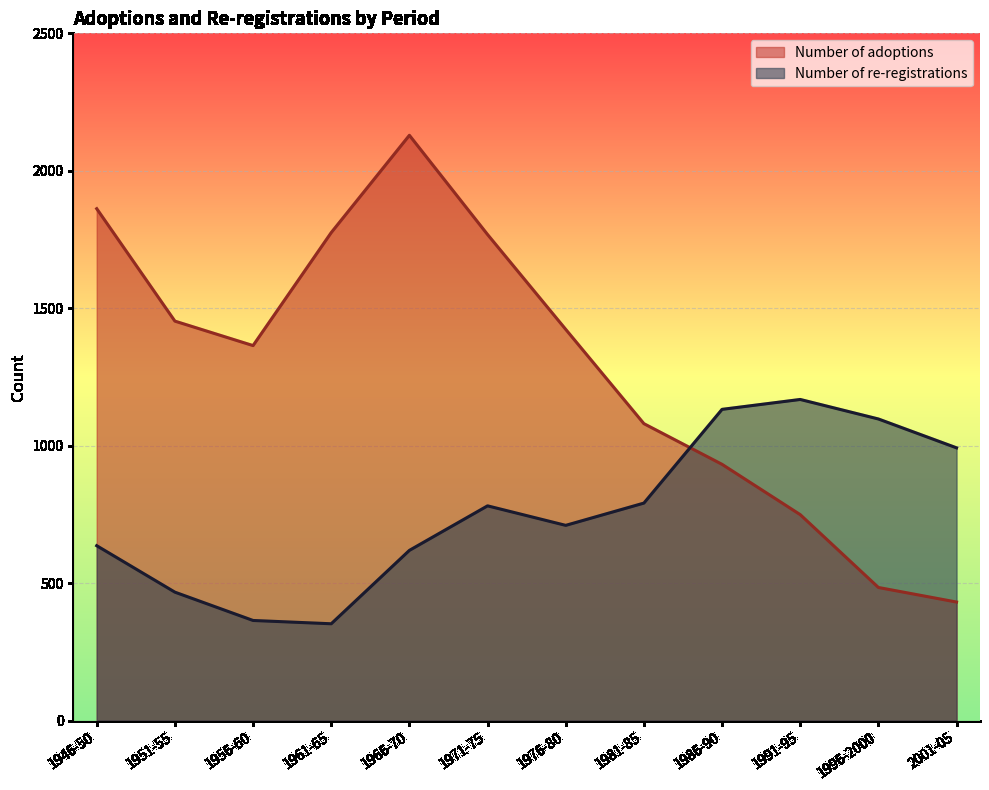

How many values in the Number of adoptions series exceed 1423?

5